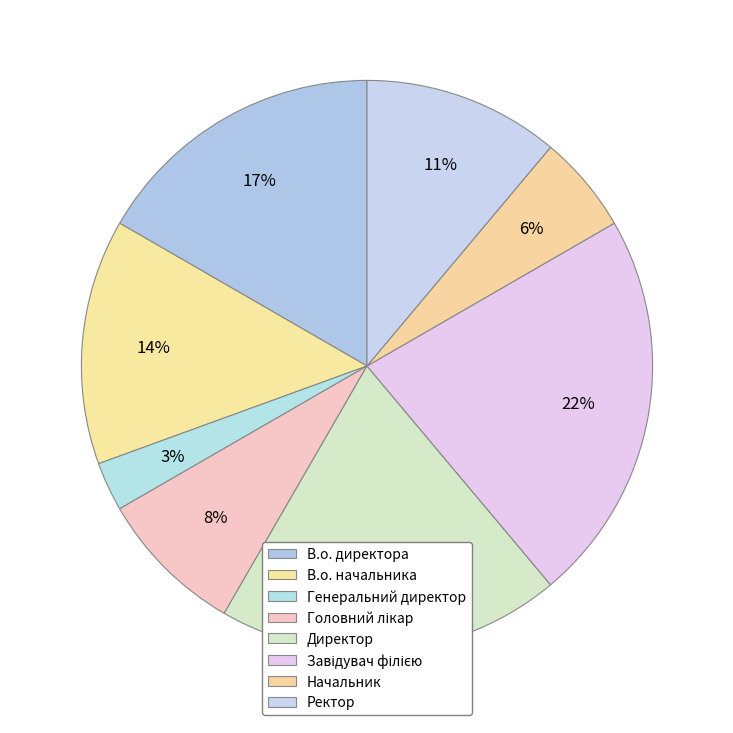

How many segments does this pie chart have?

8